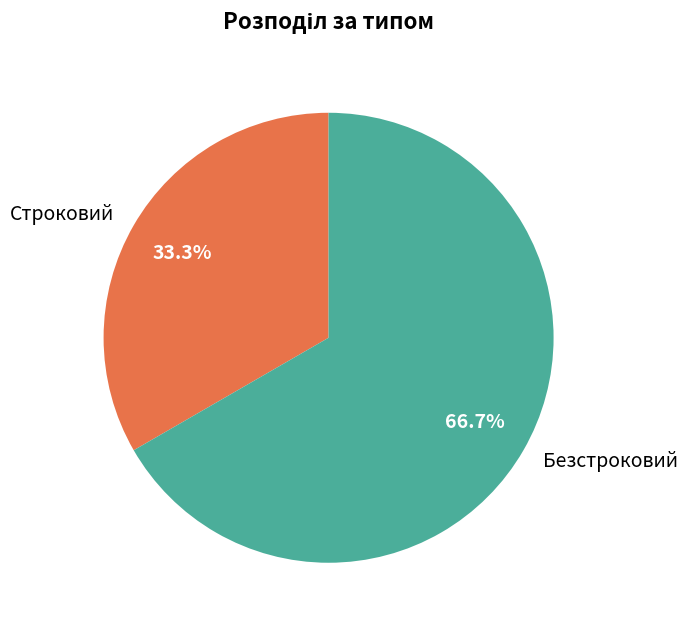

Does Безстроковий represent more than half of the total?

Yes